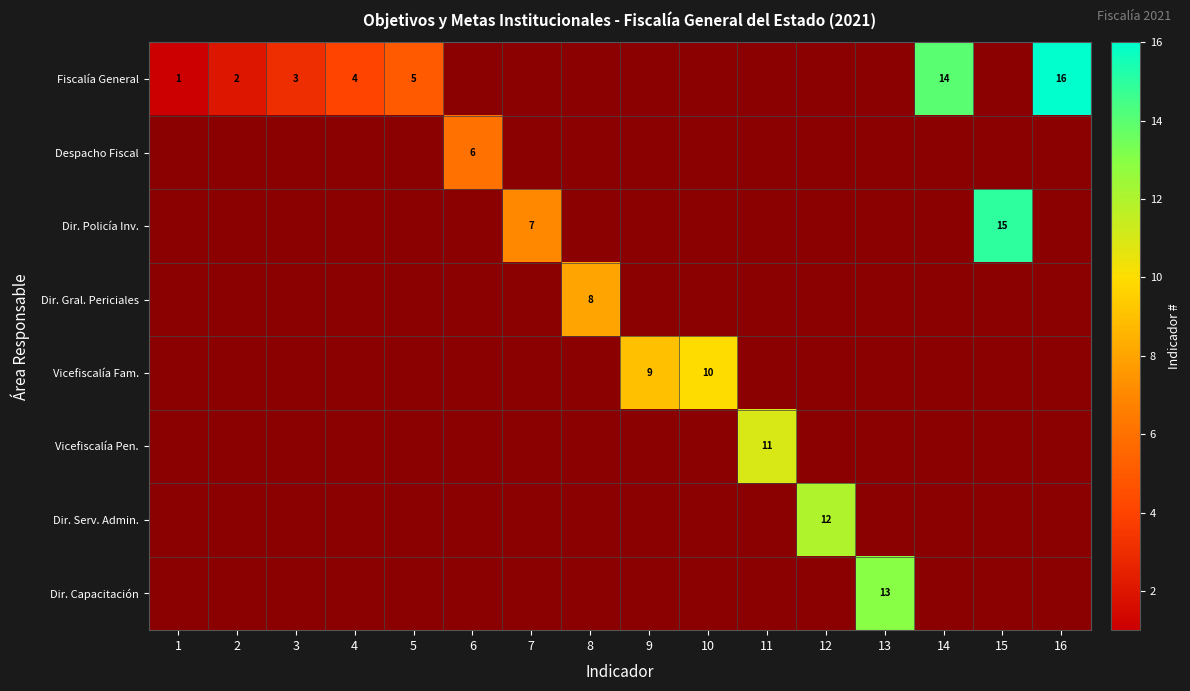

Which label corresponds to the smallest value in the chart?

6